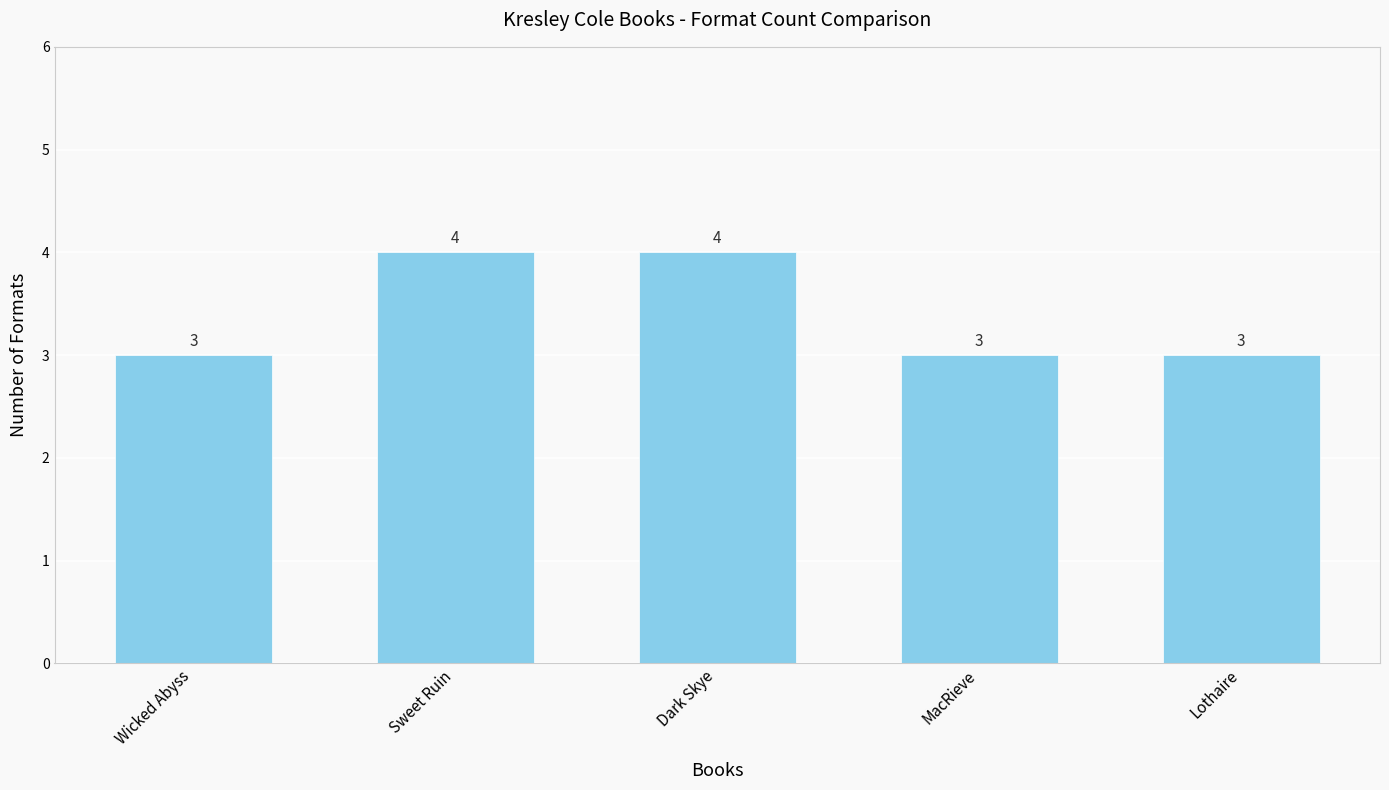

What is the ratio of the value at Dark Skye to the value at Lothaire?

1.3